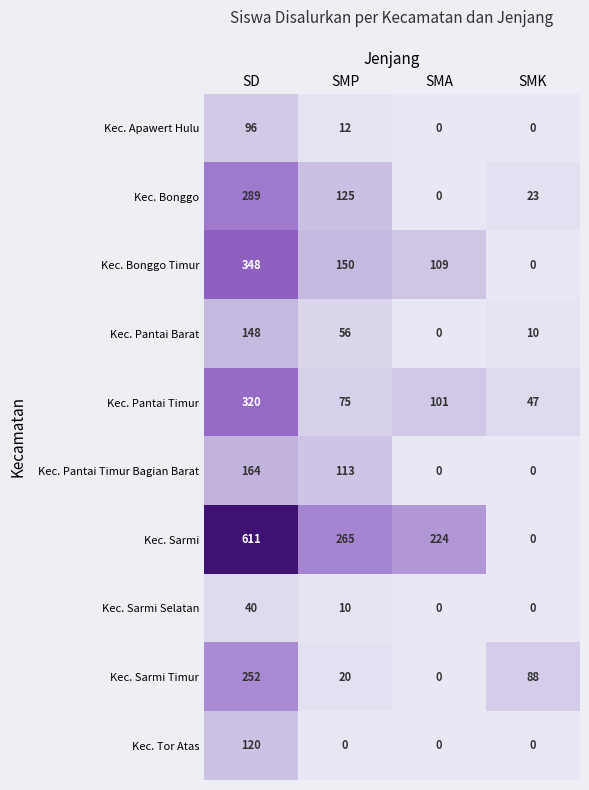

At which category is the sum across all series the highest?

SD